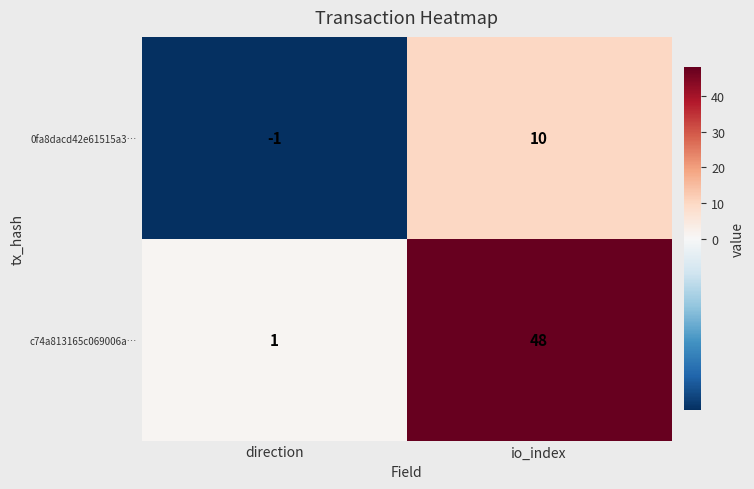

List the series in order of their overall mean, lowest first.

0fa8dacd42e61515a3…, c74a813165c069006a…